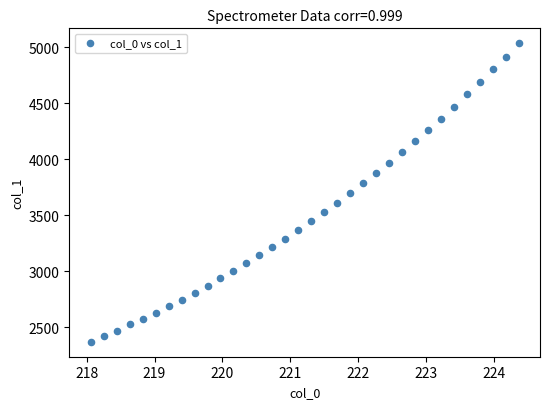

What is the range of X values (max minus min)?

6.3